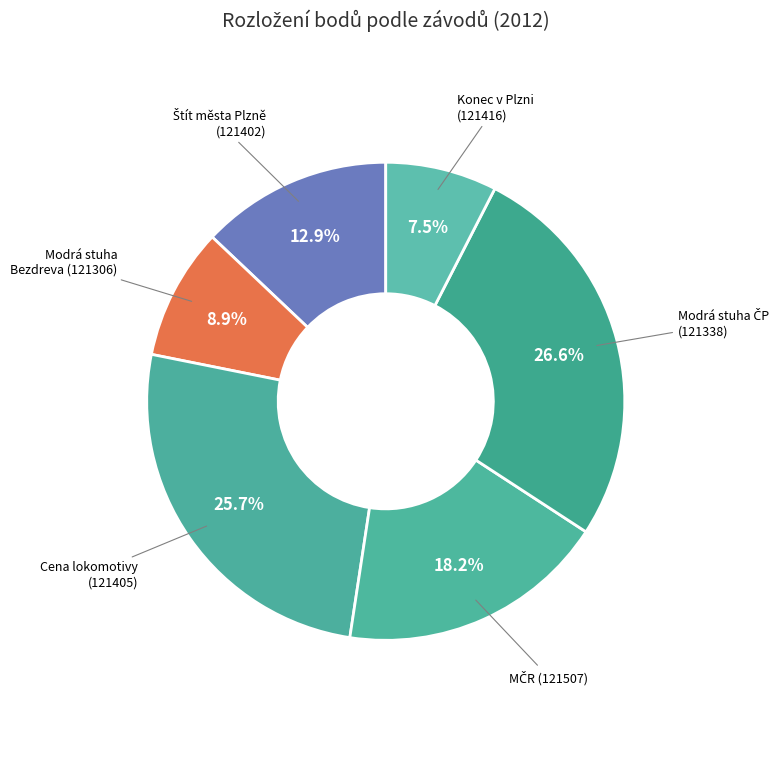

Which category has the biggest portion of the pie?

121338